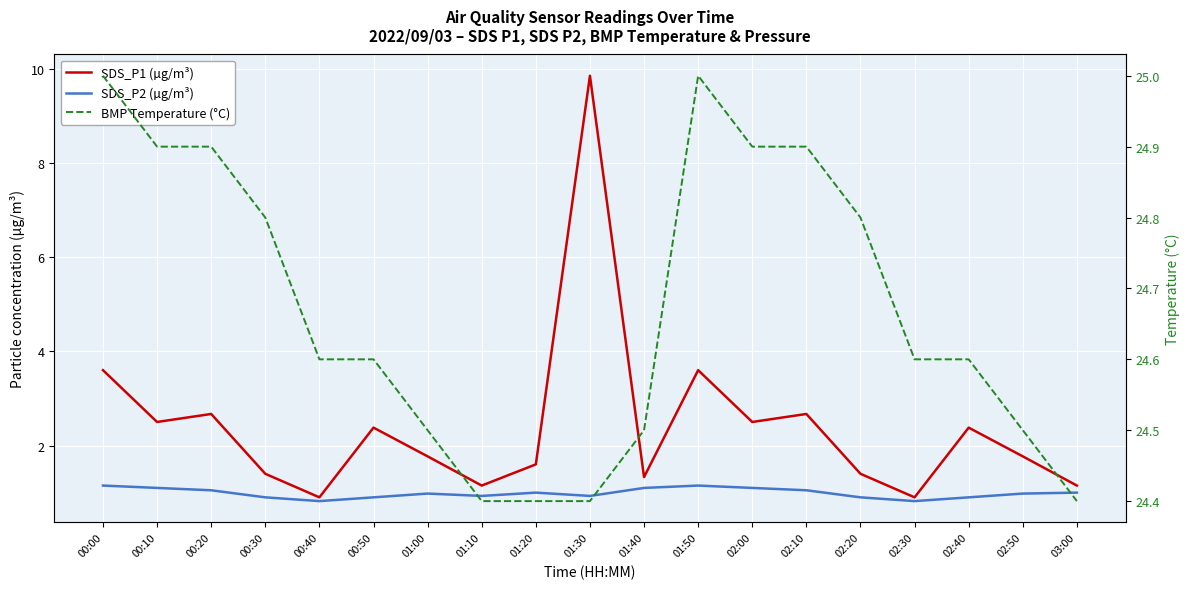

Reading right to left, list all the values displayed in this chart.

SDS_P1 (µg/m³): 03:00=1.1	02:50=1.8	02:40=2.4	02:30=0.9	02:20=1.4	02:10=2.7	02:00=2.5	01:50=3.6	01:40=1.3	01:30=9.8	01:20=1.6	01:10=1.1	01:00=1.8	00:50=2.4	00:40=0.9	00:30=1.4	00:20=2.7	00:10=2.5	00:00=3.6
SDS_P2 (µg/m³): 03:00=1.0	02:50=1.0	02:40=0.9	02:30=0.8	02:20=0.9	02:10=1.1	02:00=1.1	01:50=1.1	01:40=1.1	01:30=0.9	01:20=1.0	01:10=0.9	01:00=1.0	00:50=0.9	00:40=0.8	00:30=0.9	00:20=1.1	00:10=1.1	00:00=1.1
BMP Temperature (°C): 03:00=24.4	02:50=24.5	02:40=24.6	02:30=24.6	02:20=24.8	02:10=24.9	02:00=24.9	01:50=25.0	01:40=24.5	01:30=24.4	01:20=24.4	01:10=24.4	01:00=24.5	00:50=24.6	00:40=24.6	00:30=24.8	00:20=24.9	00:10=24.9	00:00=25.0